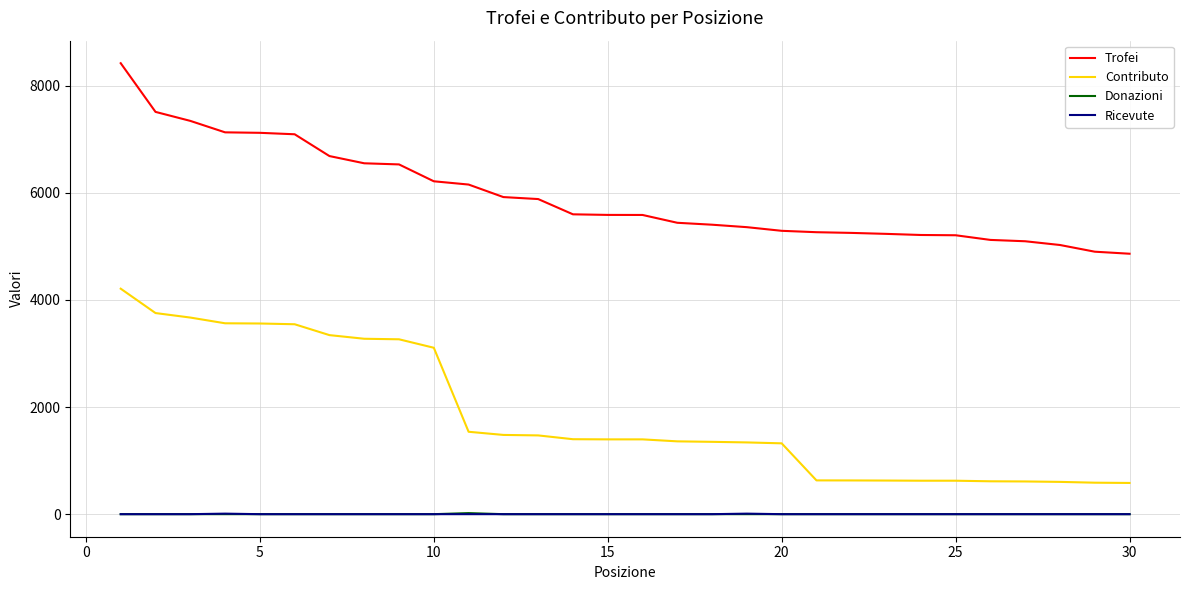

Which series has the widest spread of values?

Contributo